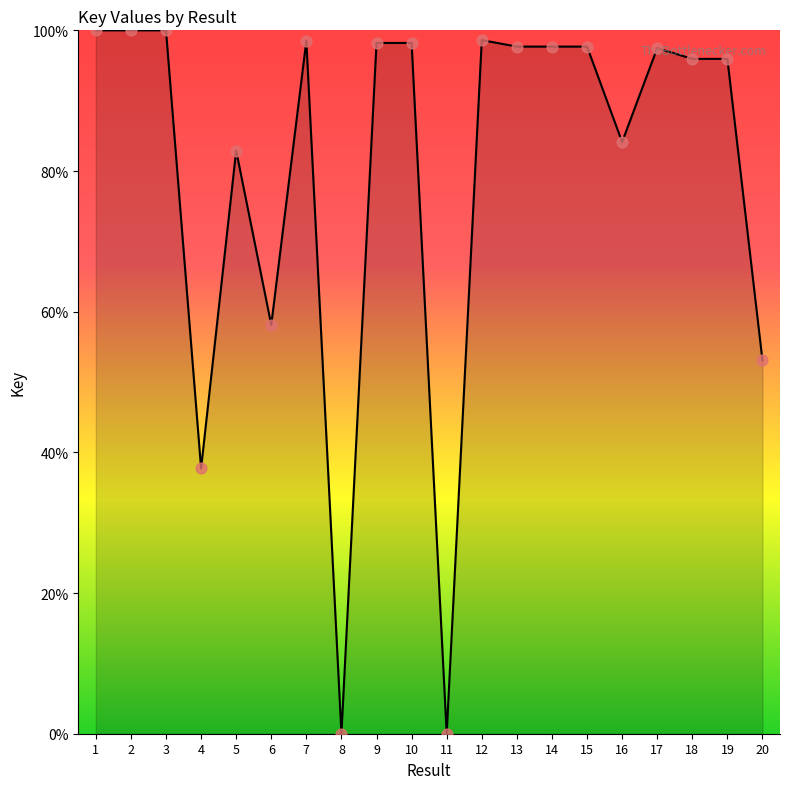

What is the ratio of the value at 14 to the value at 6?

1.7